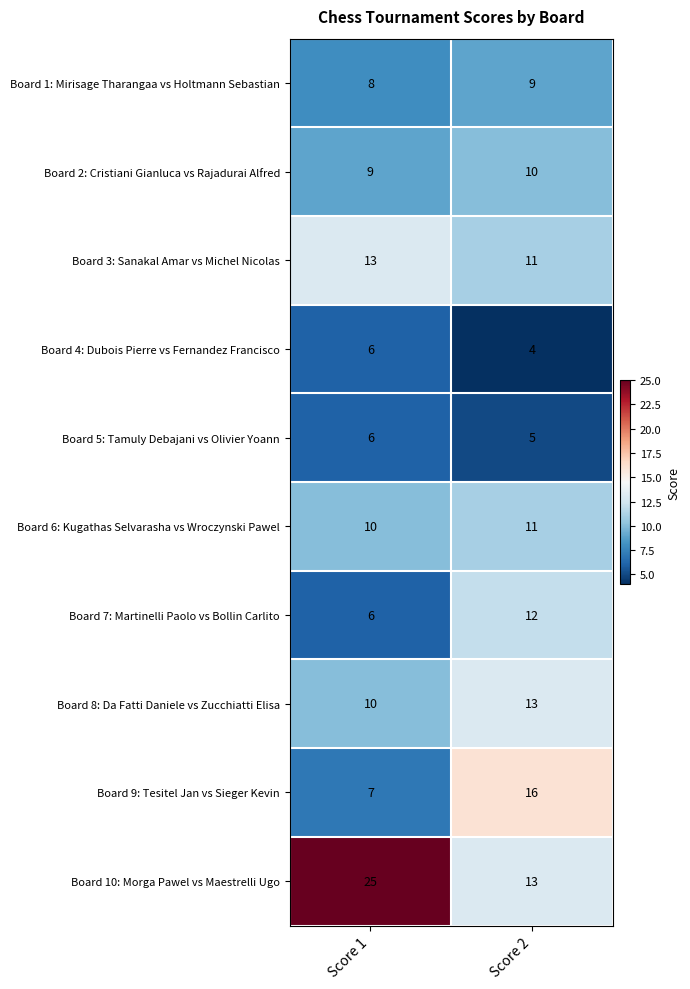

What is the sum of the Board 6: Kugathas Selvarasha vs Wroczynski Pawel values at Score 2 and Score 1?

21